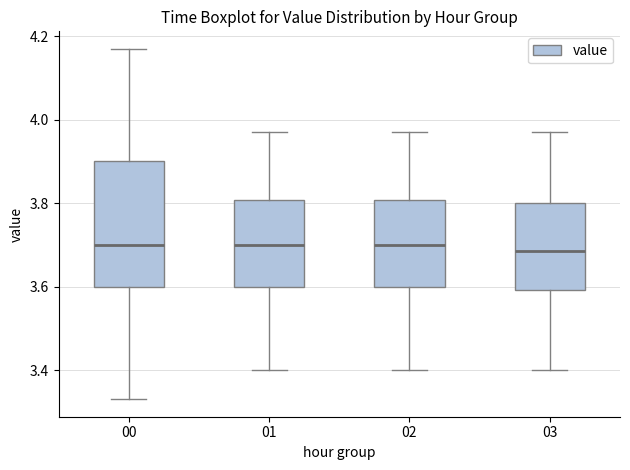

Where does the lower whisker of the box at x = 01 end on the y-axis? The values are not printed on the chart, so give them approximately, as read against the axis.

3.40